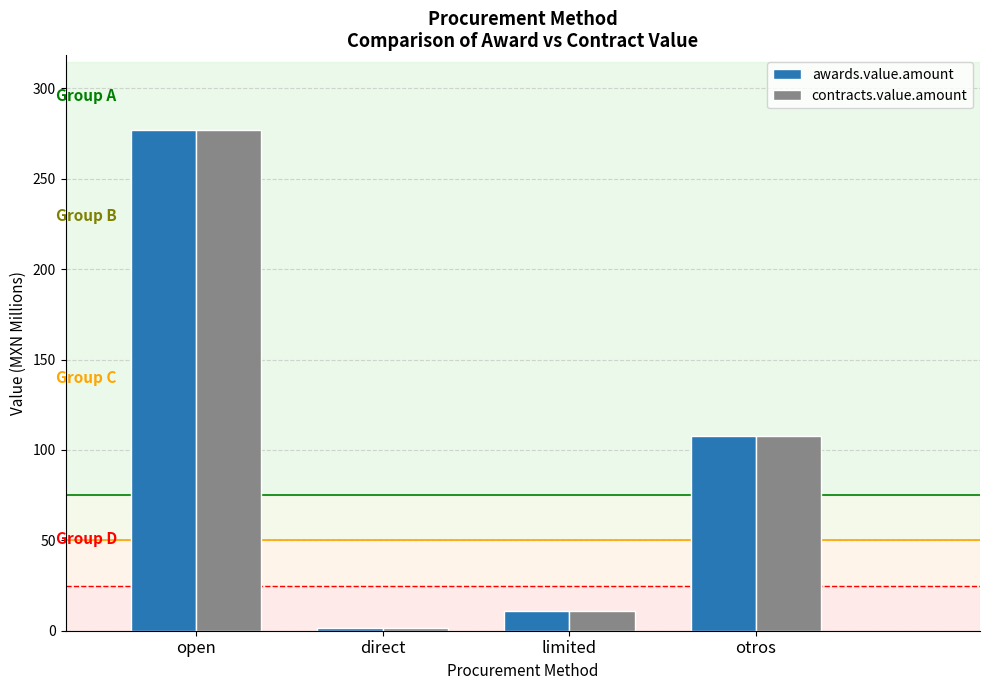

Where does the contracts.value.amount series first go above 107?

open